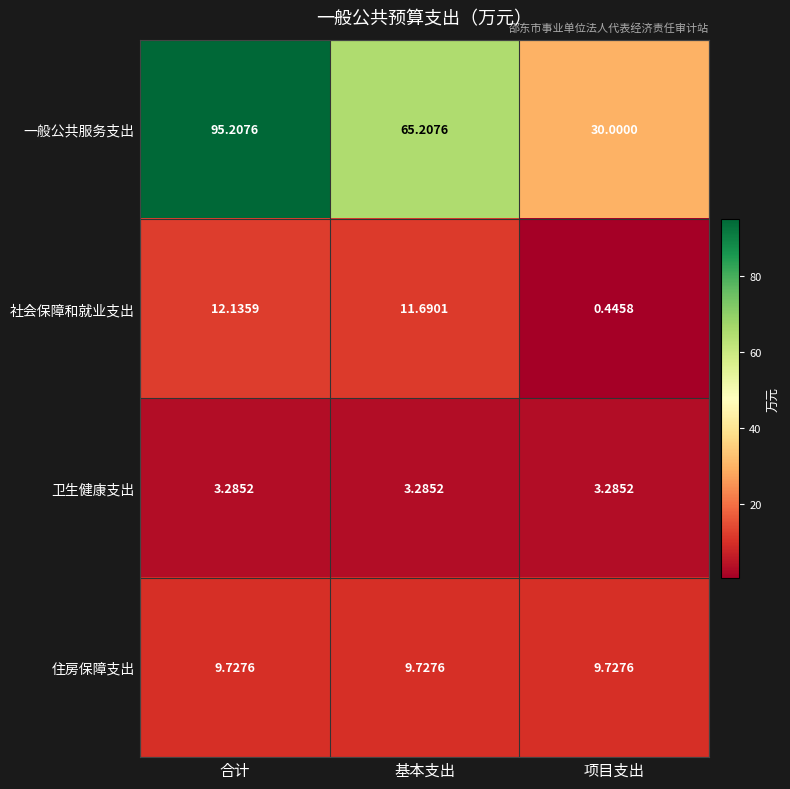

Which category has the lowest value across all series?

项目支出